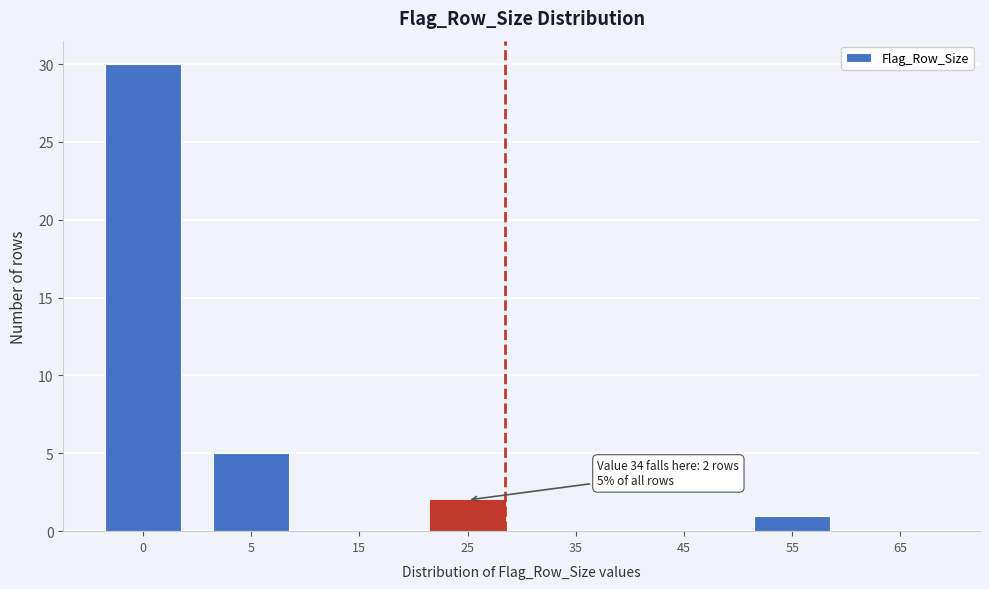

Reading right to left, list all the values displayed in this chart.

65=0	55=1	45=0	35=0	25=2	15=0	5=5	0=30